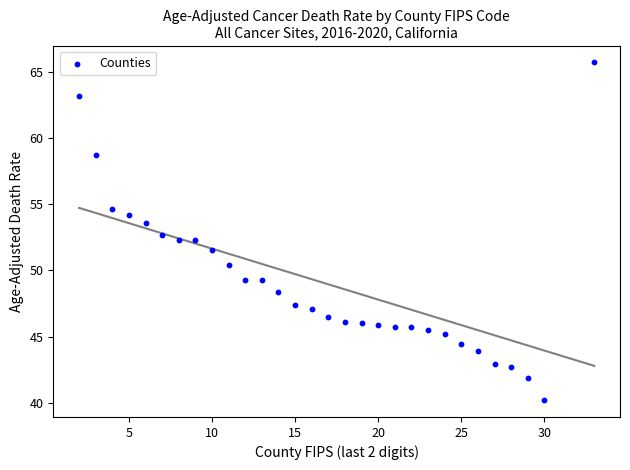

What is the range of X values (max minus min)?

31.0